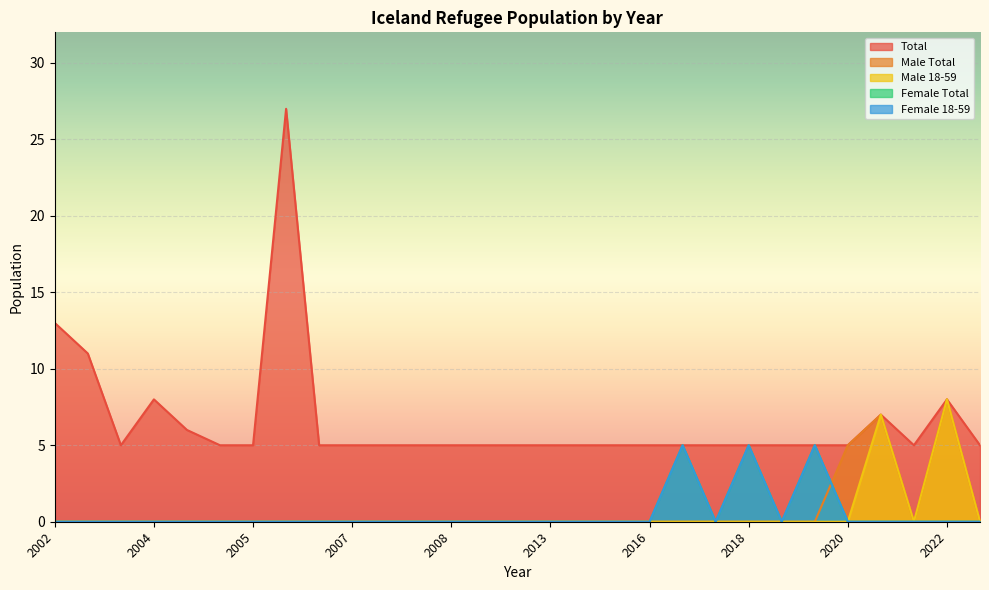

What is the difference between the highest and lowest values at 2009?

5